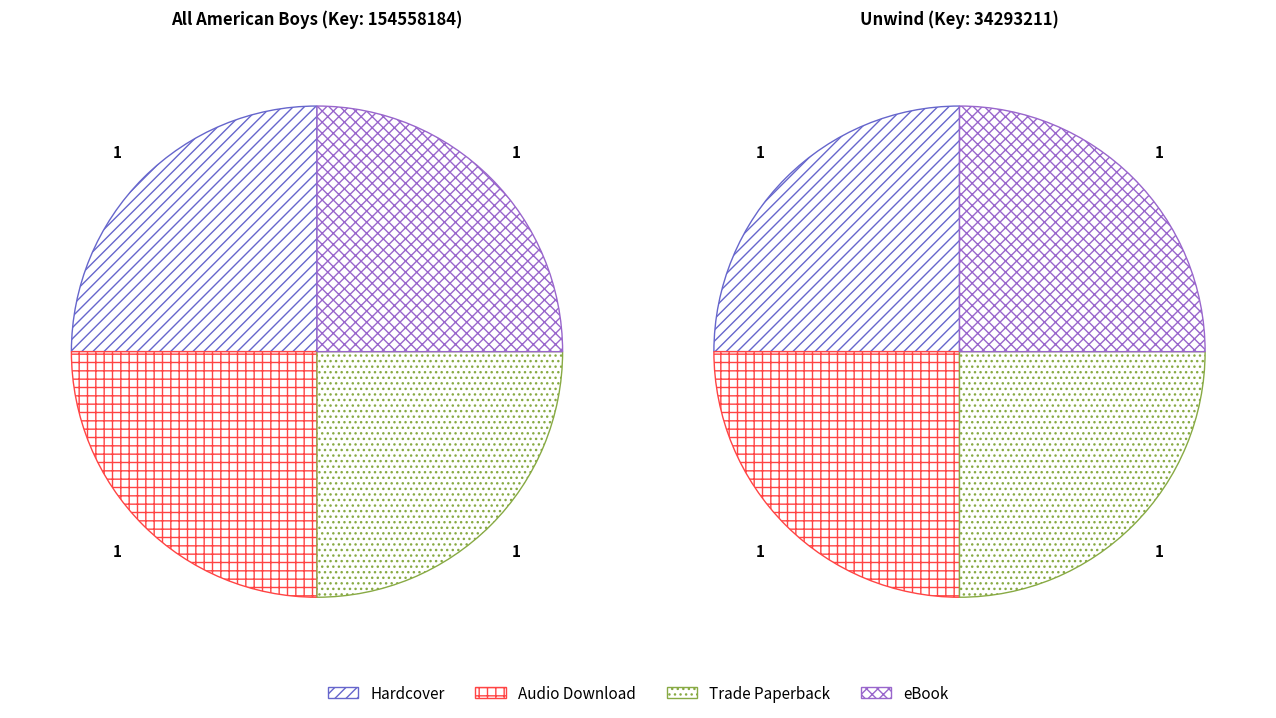

True or false: All American Boys accounts for 95% of the total.

False